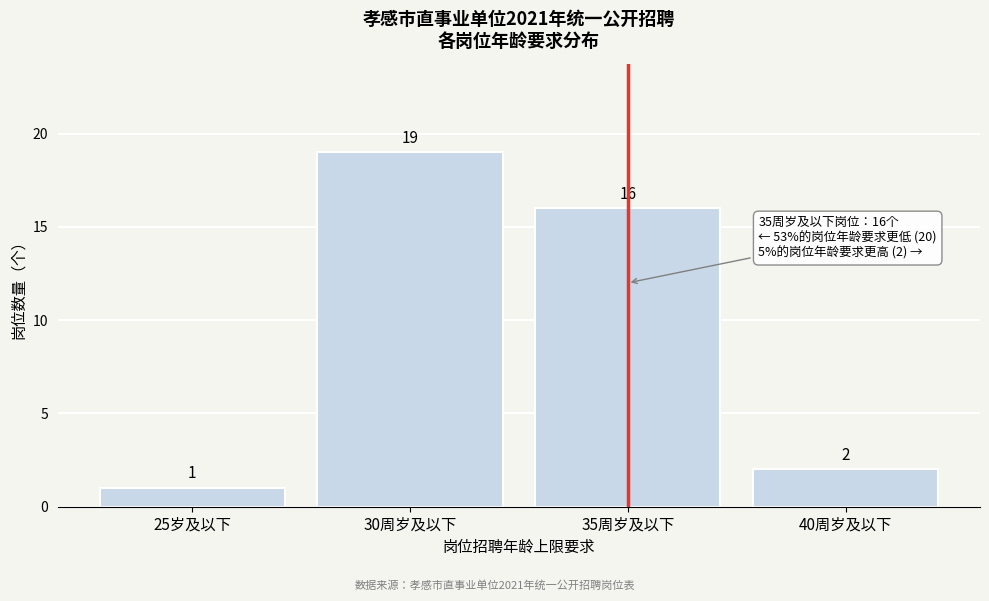

Reading left to right, what are all the values shown in this chart?

1	19	16	2